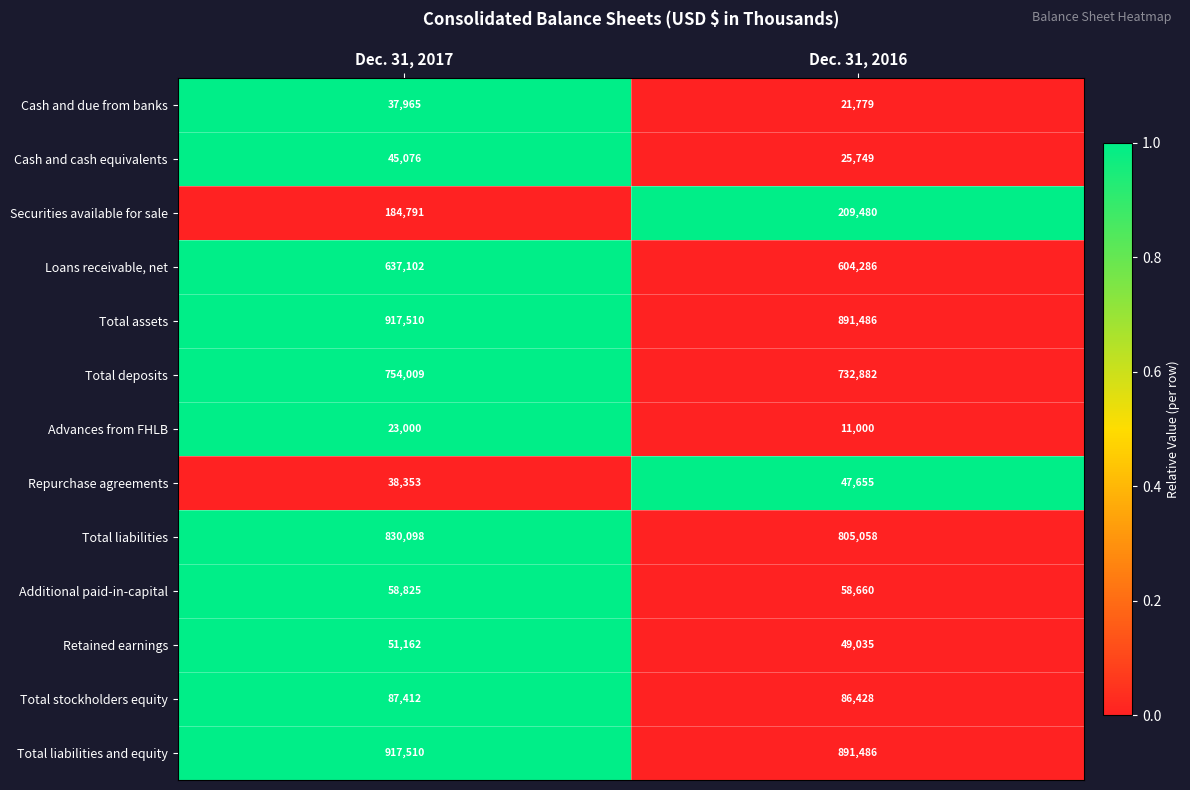

Rank the categories by Loans receivable, net value from highest to lowest.

Dec. 31, 2017, Dec. 31, 2016